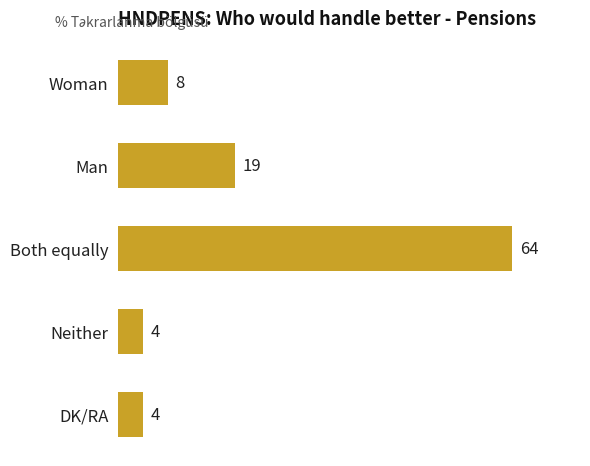

What is the sum of all values?

99